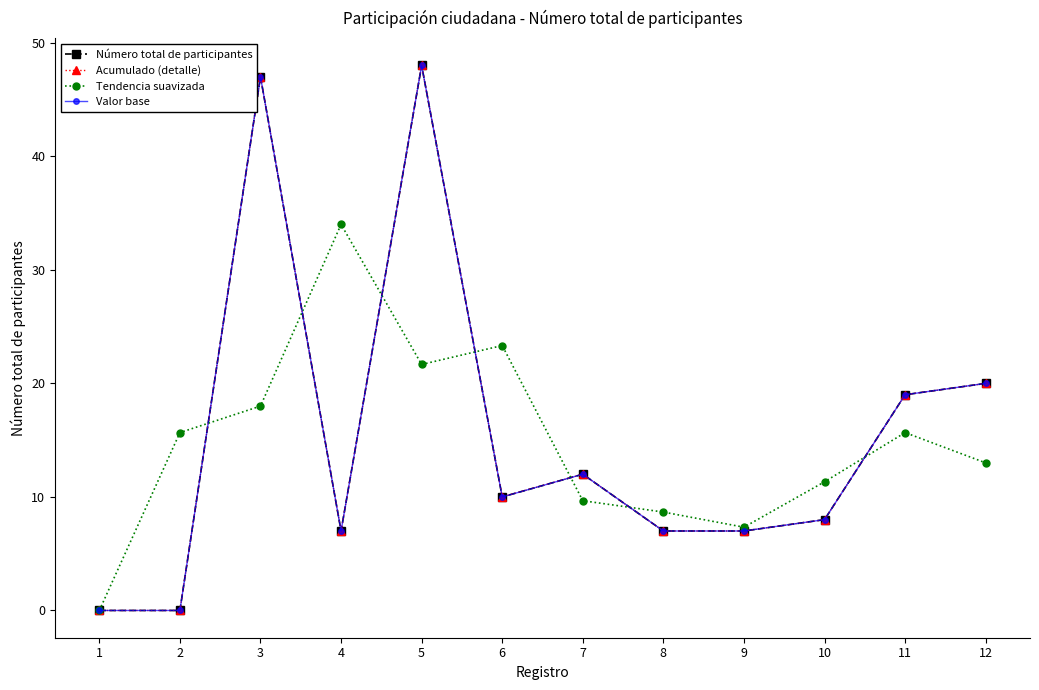

At which label does Acumulado (detalle) first exceed 10?

3